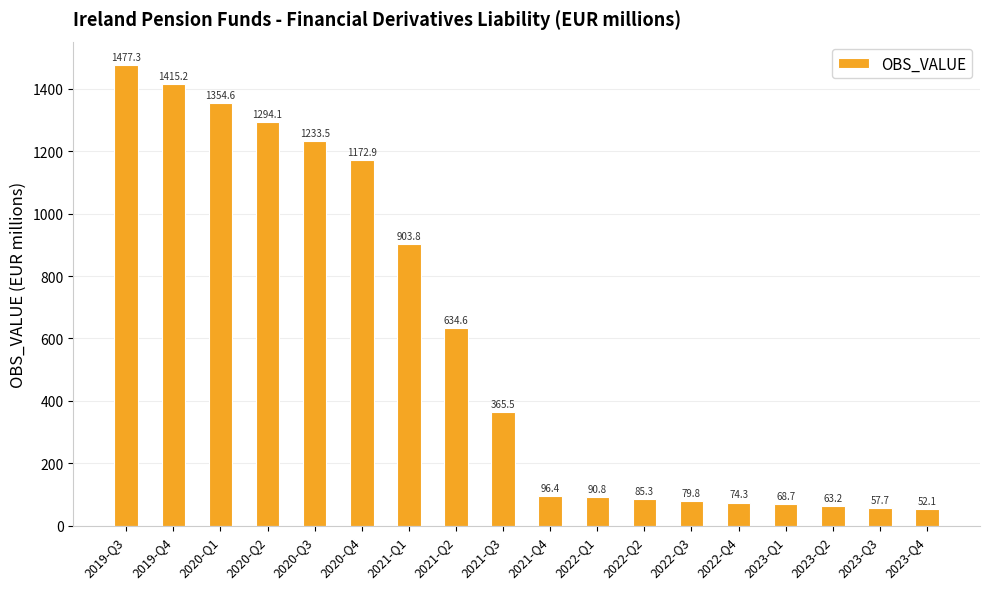

Read the value at 2020-Q2.

1294.1